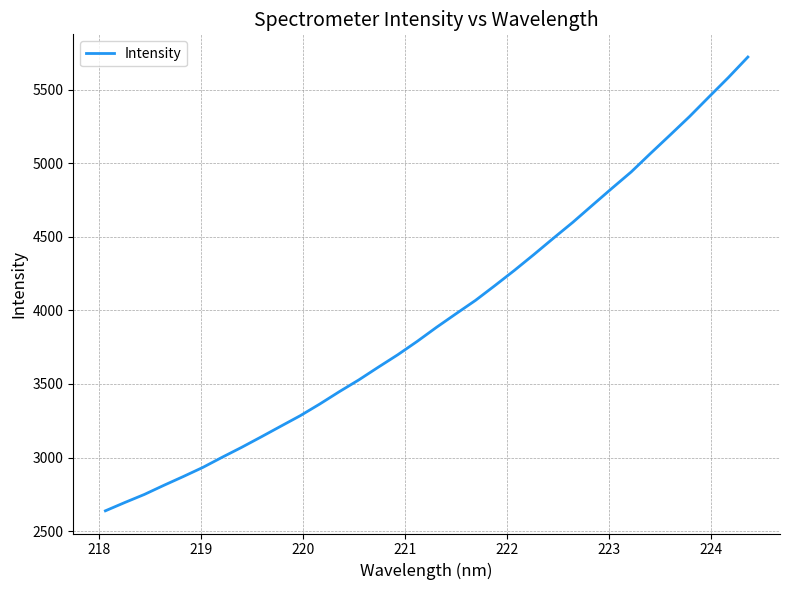

What is the maximum value shown in the chart?

5721.1